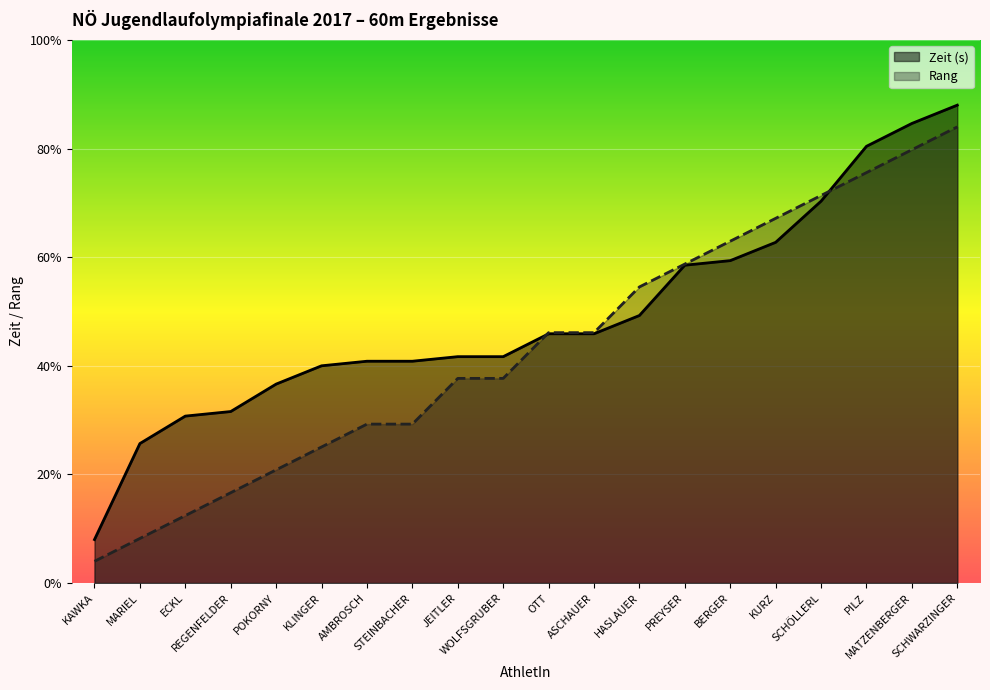

Is the value of Zeit (s) at MATZENBERGER greater than the value of Rang at AMBROSCH?

Yes